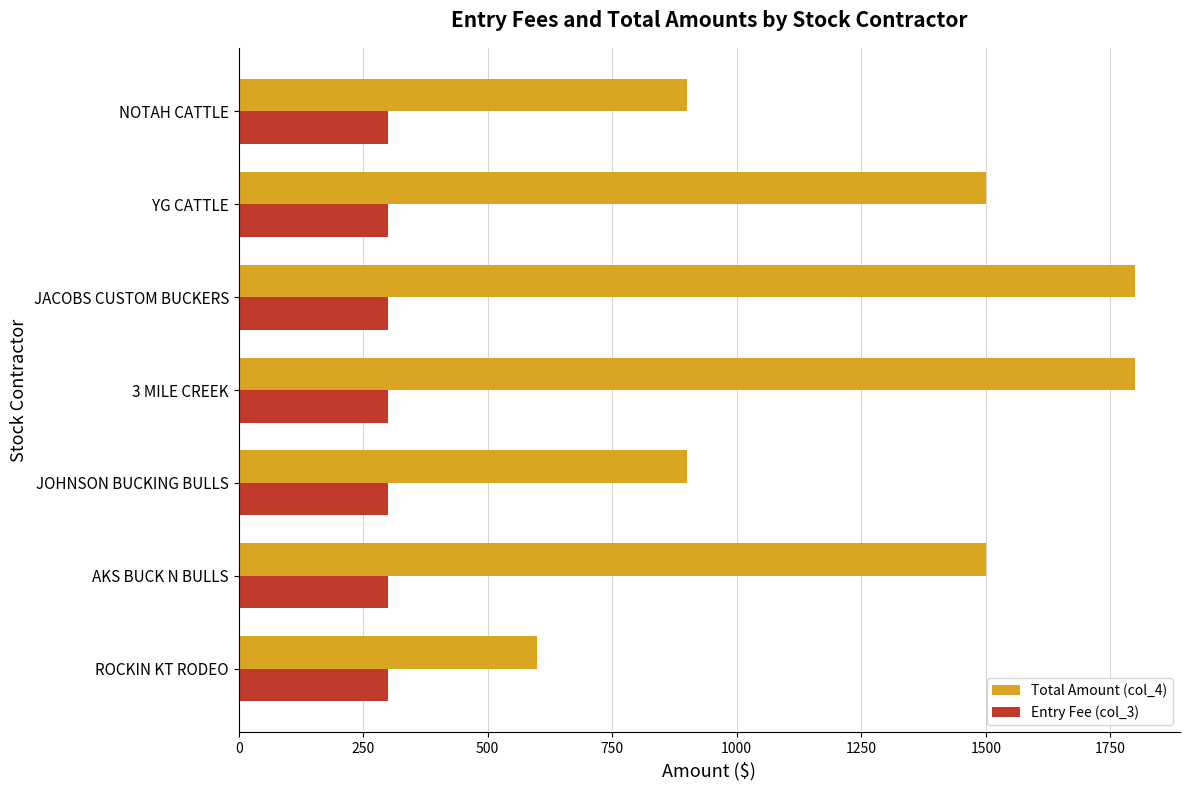

What is the lowest value of the Total Amount (col_4) series?

600